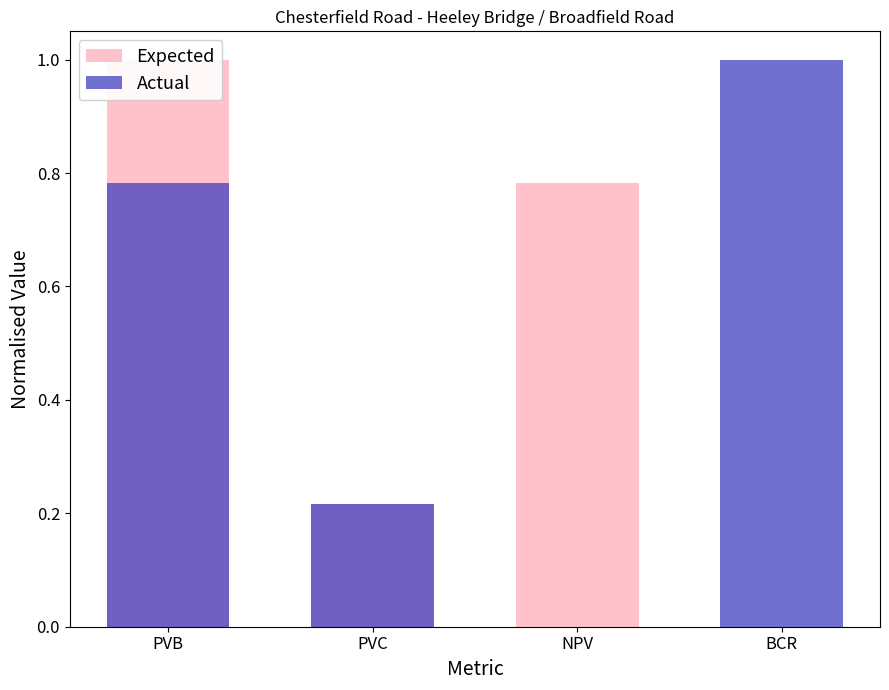

Reading left to right, list all the values displayed in this chart.

Expected: 1.0	0.2	0.8	0.0
Actual: 0.8	0.2	0.0	1.0